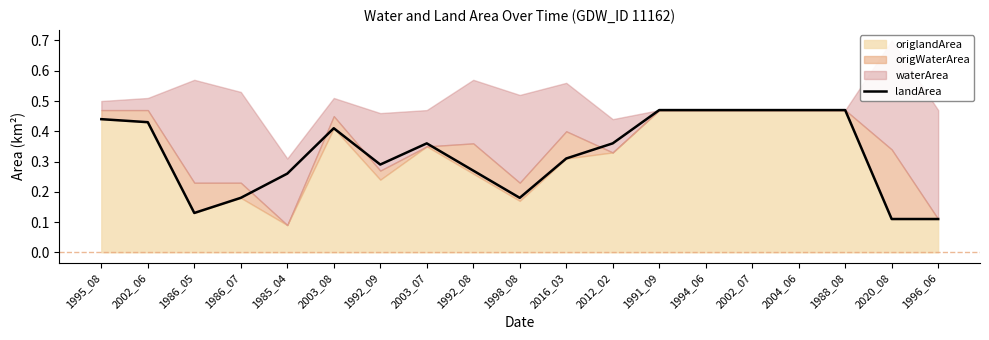

What is the average value?

0.3